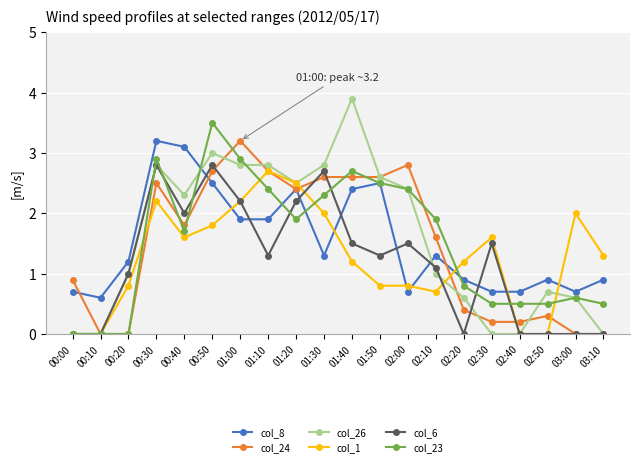

Which series has the largest range (max minus min)?

col_26